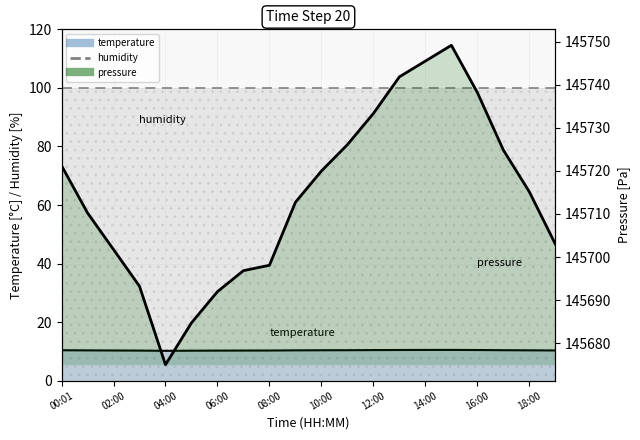

True or false: temperature and pressure intersect in this chart.

False